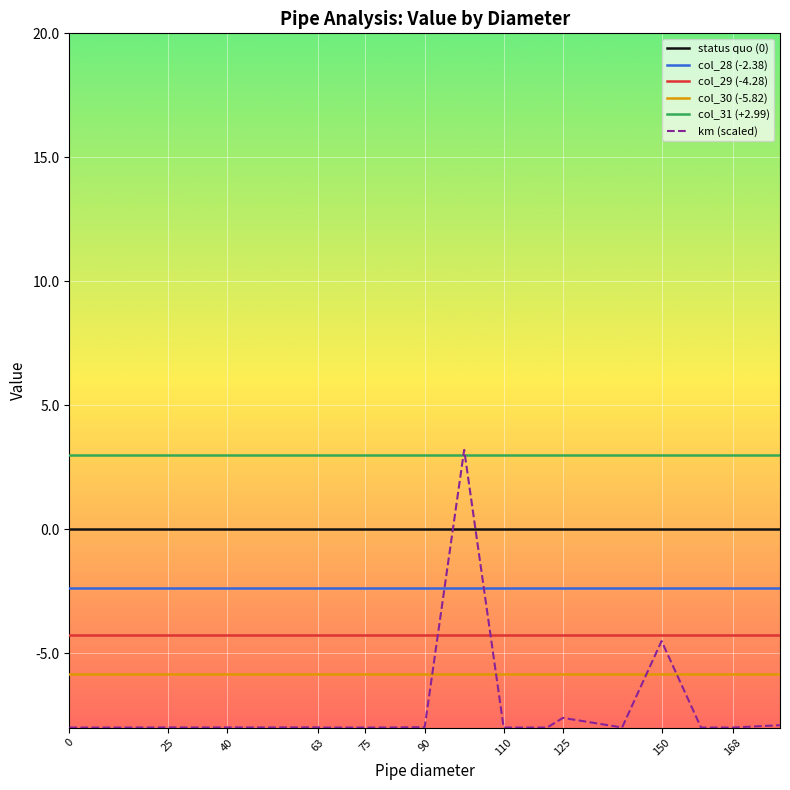

True or false: km (scaled) and col_28 (-2.38) intersect in this chart.

True